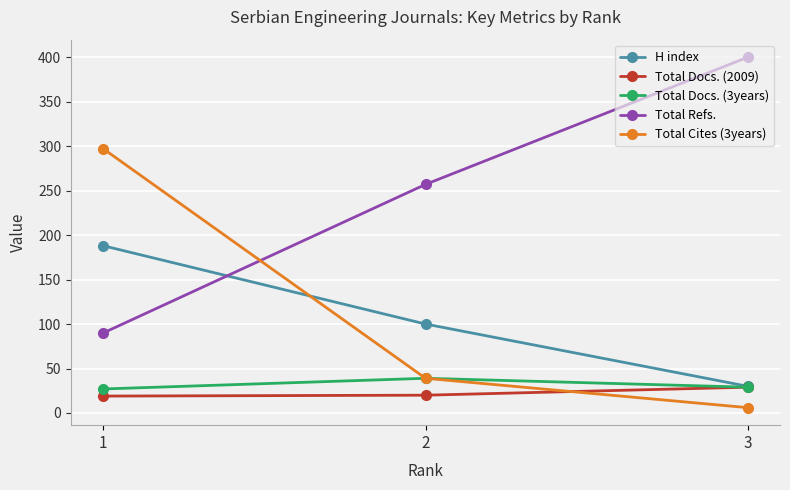

At which category is the sum across all series the highest?

1